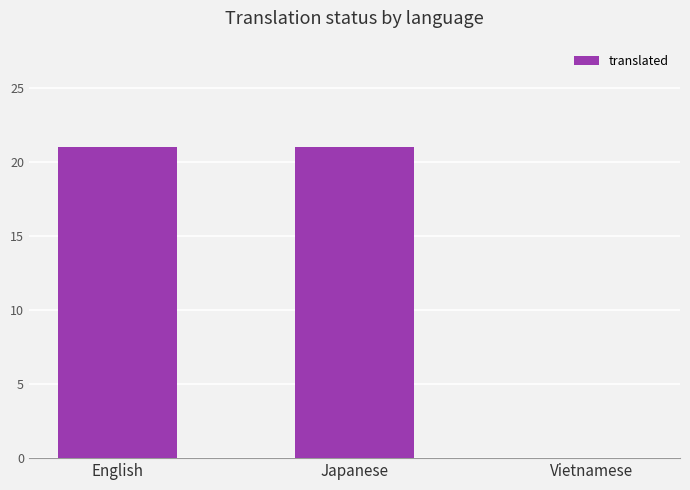

Reading left to right, extract all data points from this chart.

English=21	Japanese=21	Vietnamese=0